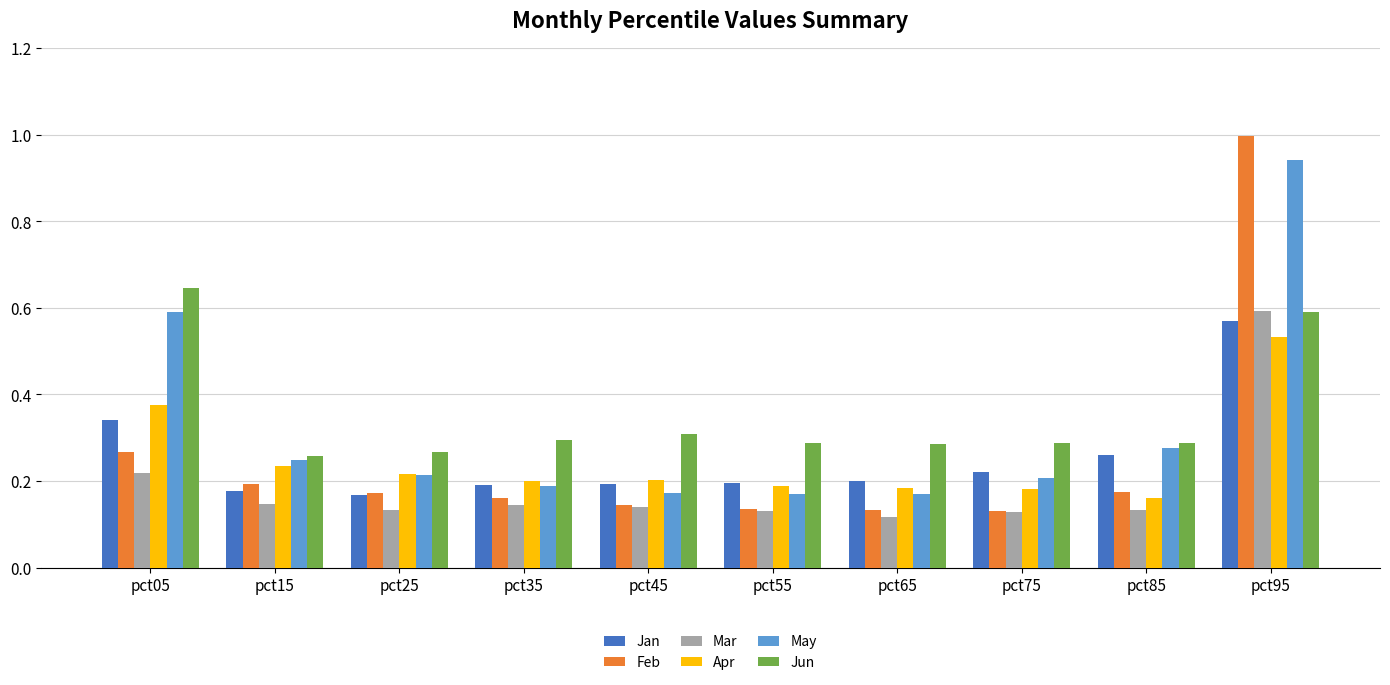

The value of May at pct05 is 0.6. True or false?

True